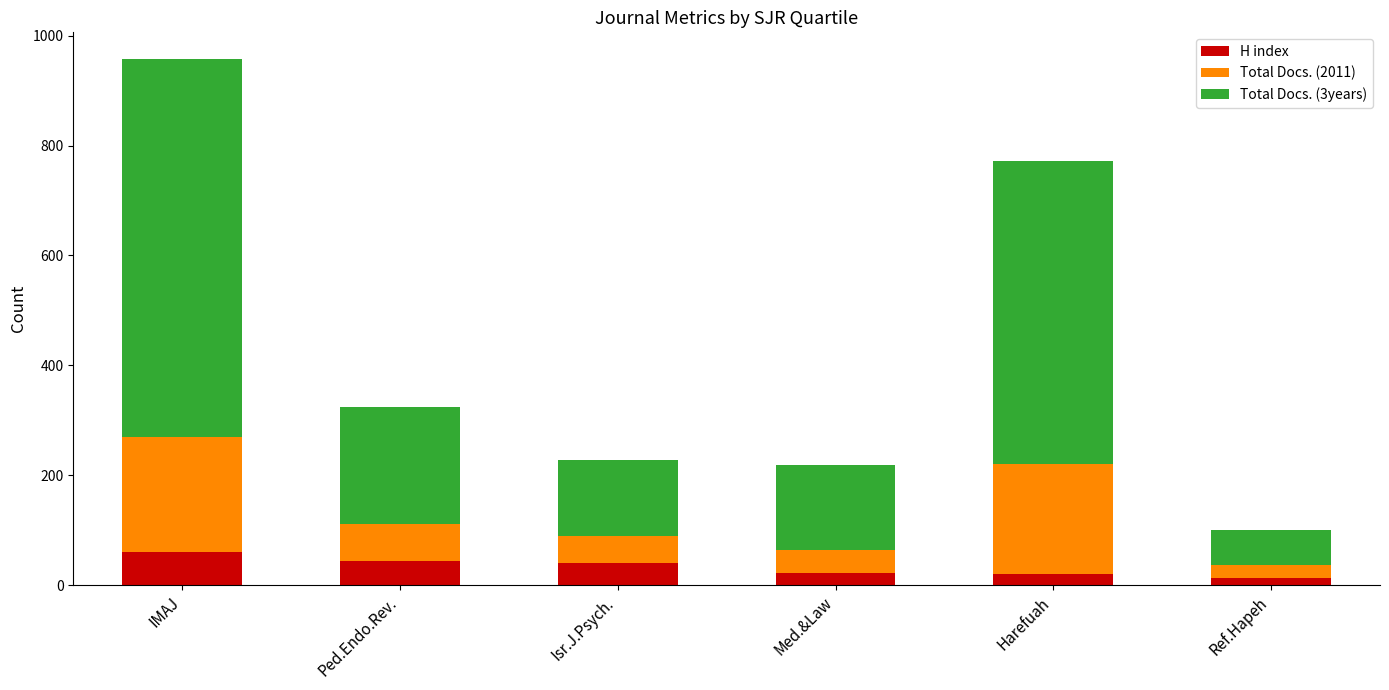

What is the total value across all series at IMAJ?

958